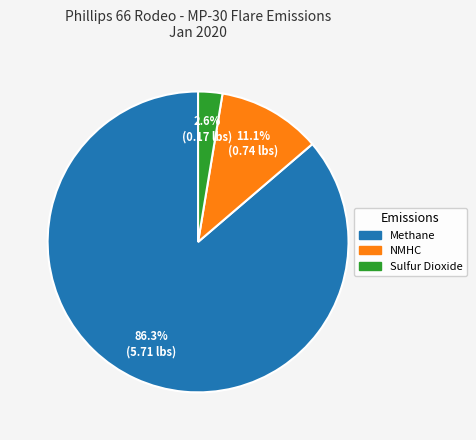

True or false: Sulfur Dioxide accounts for 3% of the total.

True